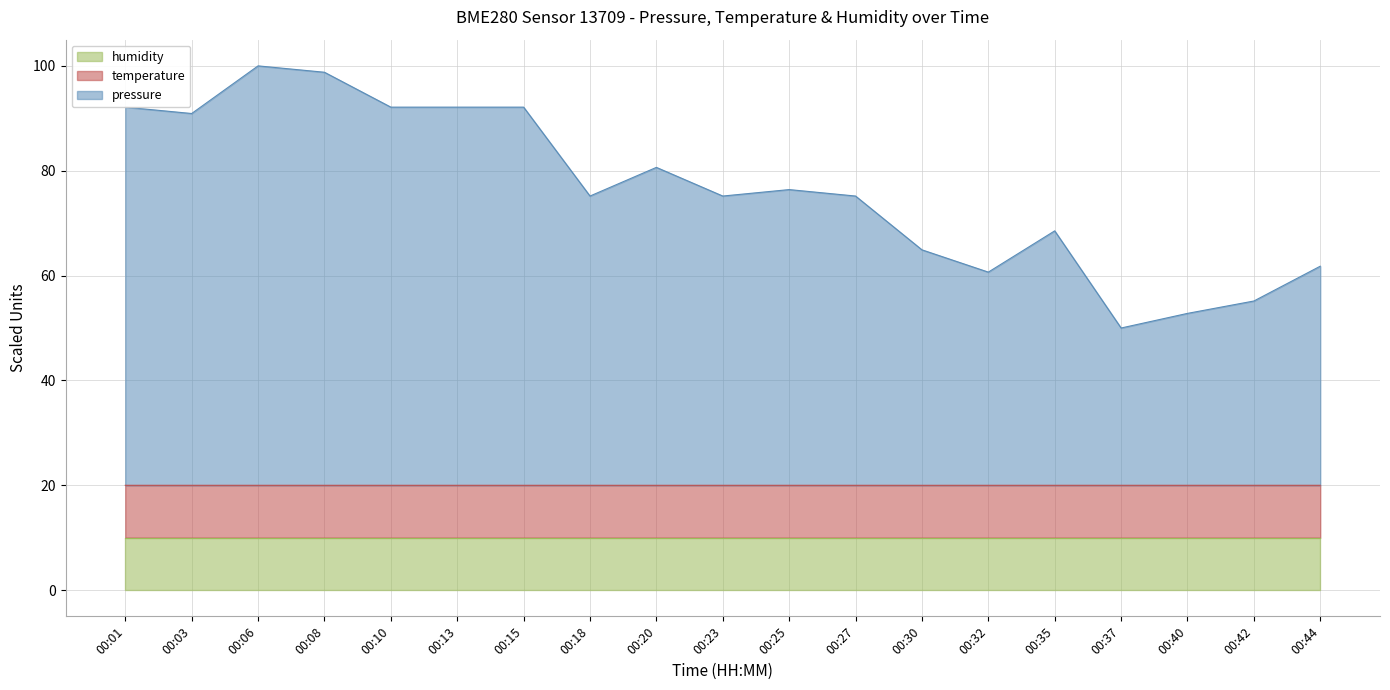

What is the total value across all series at 00:35?

68.5